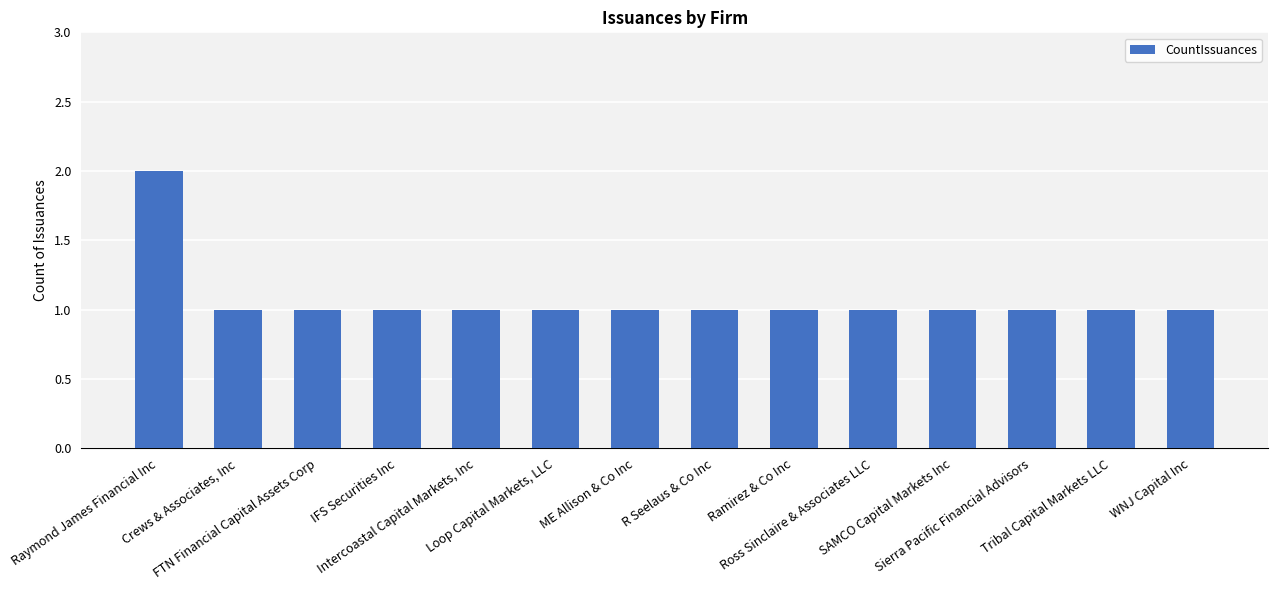

Reading right to left, list all the values displayed in this chart.

WNJ Capital Inc=1	Tribal Capital Markets LLC=1	Sierra Pacific Financial Advisors=1	SAMCO Capital Markets Inc=1	Ross Sinclaire & Associates LLC=1	Ramirez & Co Inc=1	R Seelaus & Co Inc=1	ME Allison & Co Inc=1	Loop Capital Markets, LLC=1	Intercoastal Capital Markets, Inc=1	IFS Securities Inc=1	FTN Financial Capital Assets Corp=1	Crews & Associates, Inc=1	Raymond James Financial Inc=2